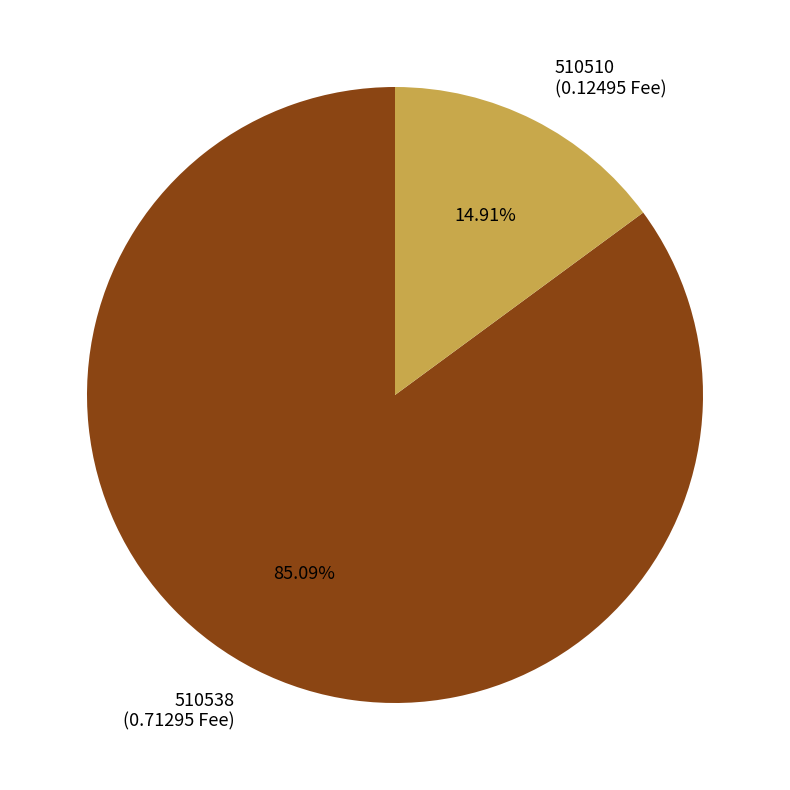

Which has a higher value, 510538 or 510510?

510538